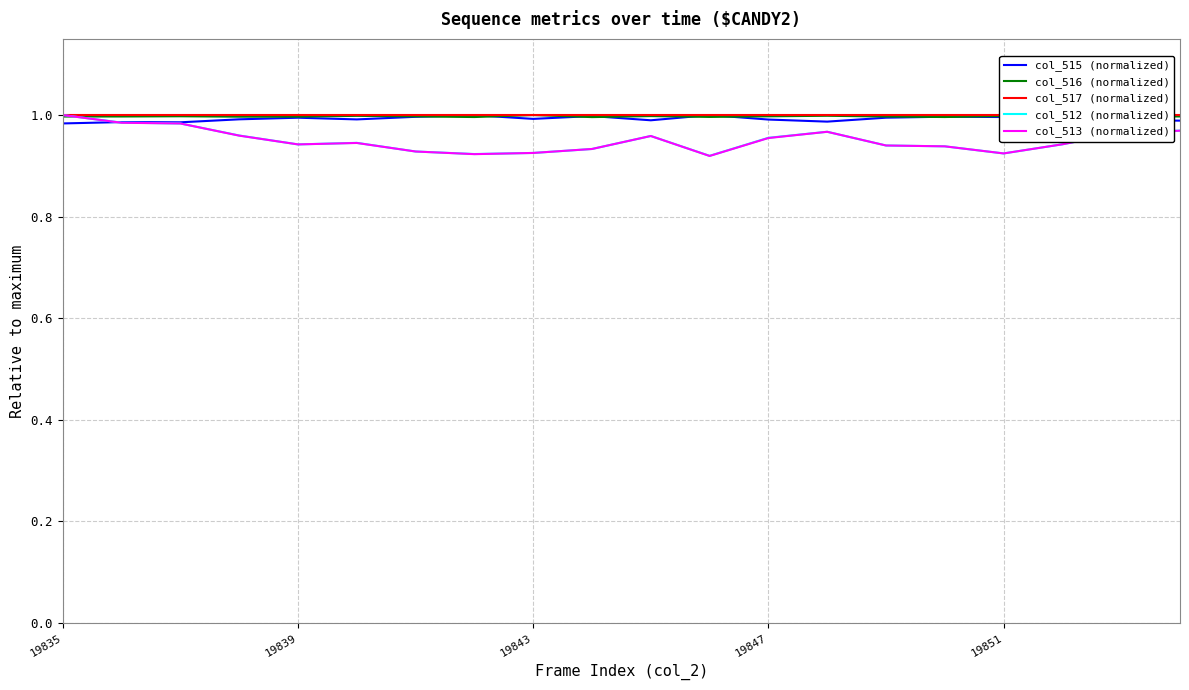

Which series has the largest total across all categories?

col_517 (normalized)